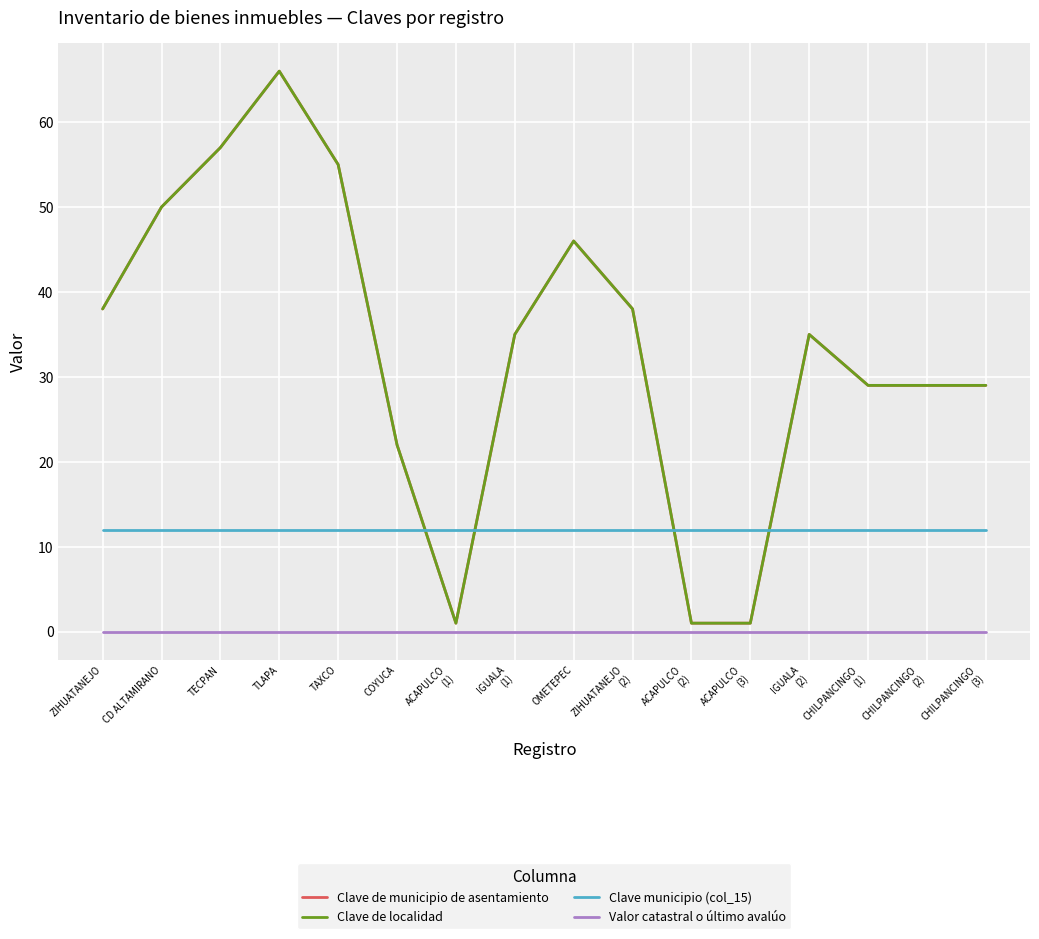

How many times do Clave municipio (col_15) and Clave de municipio de asentamiento cross each other?

4